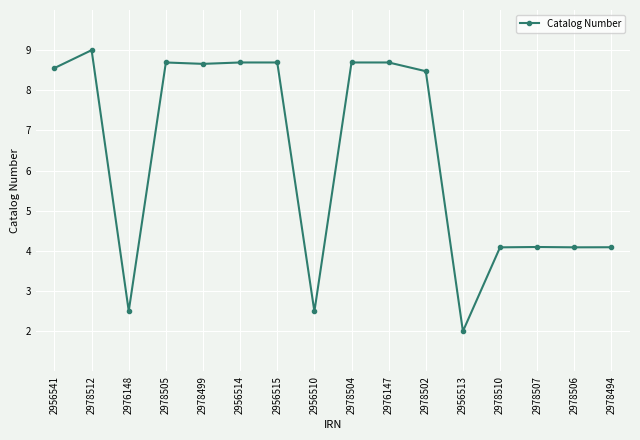

What position from the left is 2978505?

4